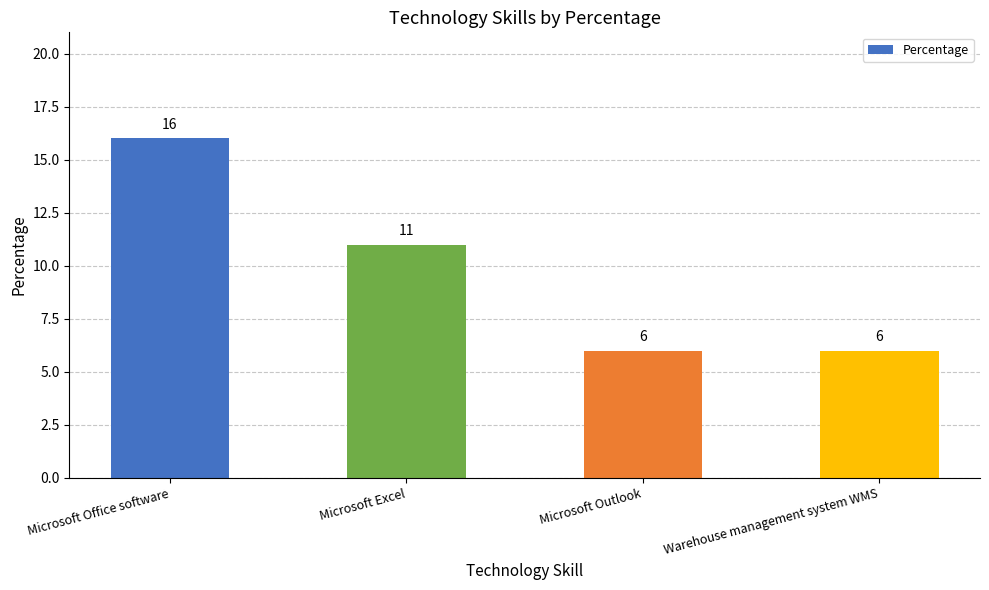

What is the sum of the values at Microsoft Excel and Warehouse management system WMS?

17